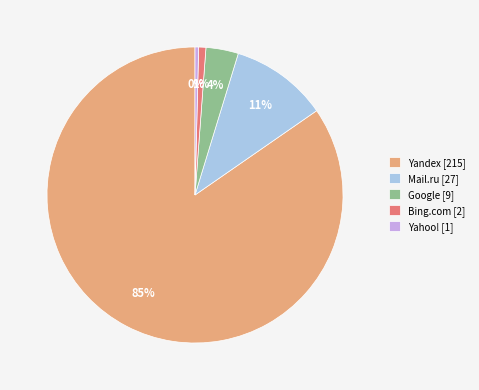

Does Yandex represent more than half of the total?

Yes